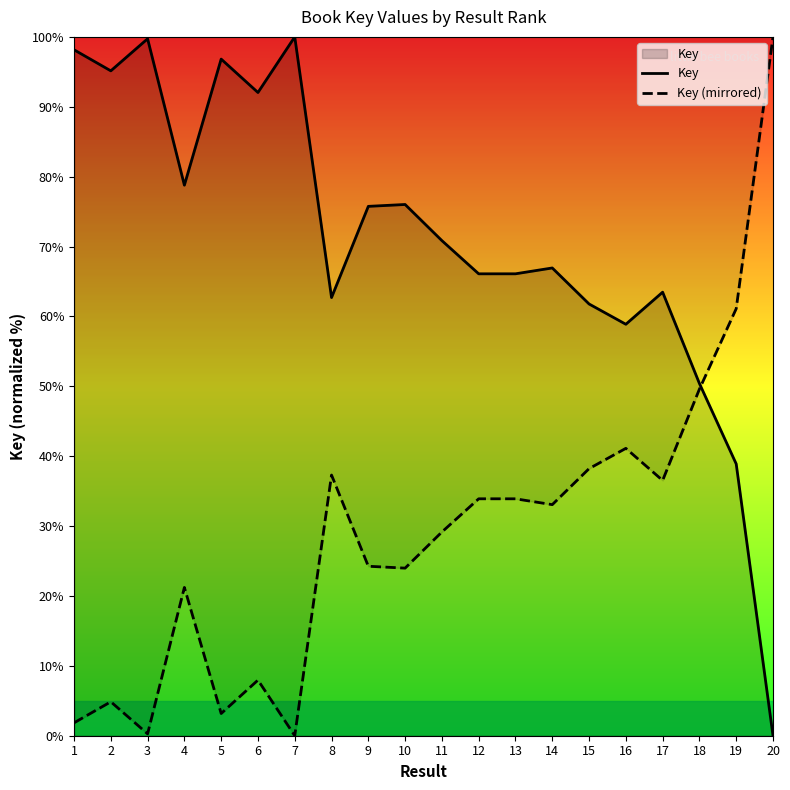

What is the value of the Key point at the 19th from the left?

38.9